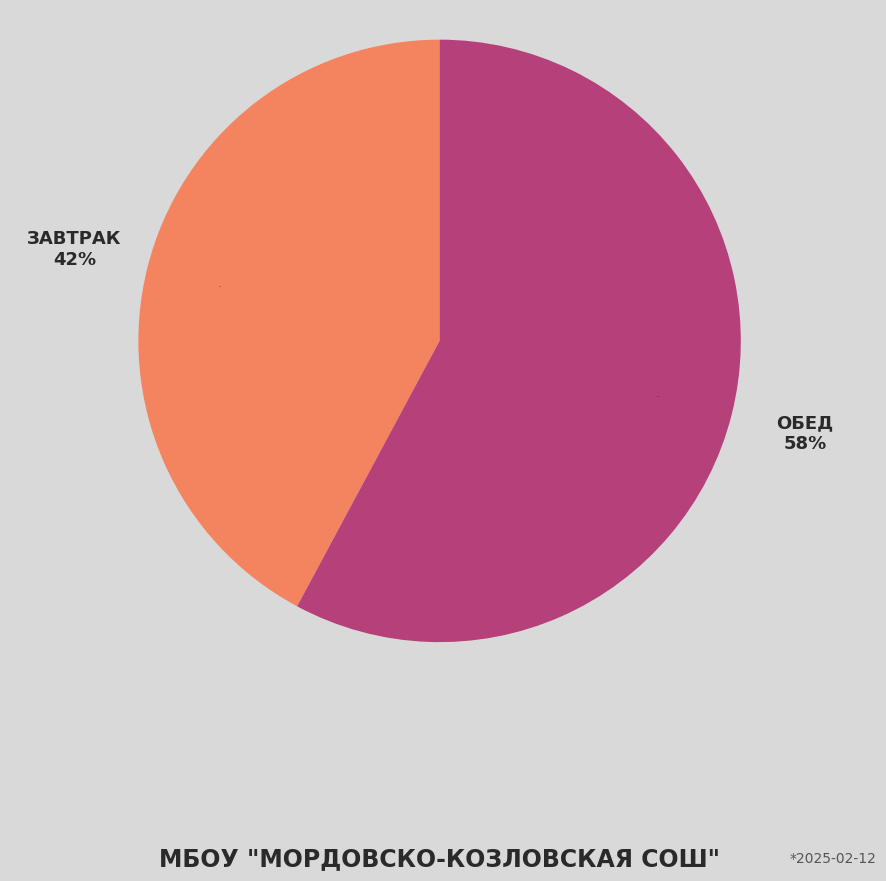

Which slice is the largest?

Обед